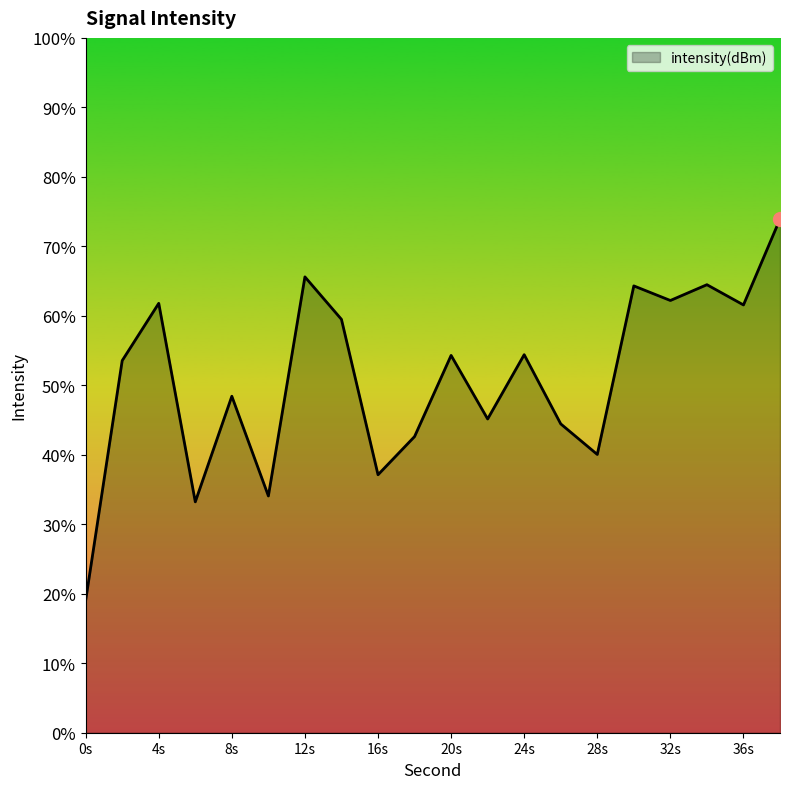

Reading left to right, list all the values displayed in this chart.

-140.5	-123.2	-119.1	-133.4	-125.8	-133.0	-117.2	-120.3	-131.4	-128.7	-122.8	-127.4	-122.8	-127.8	-130.0	-117.8	-118.9	-117.8	-119.2	-113.0